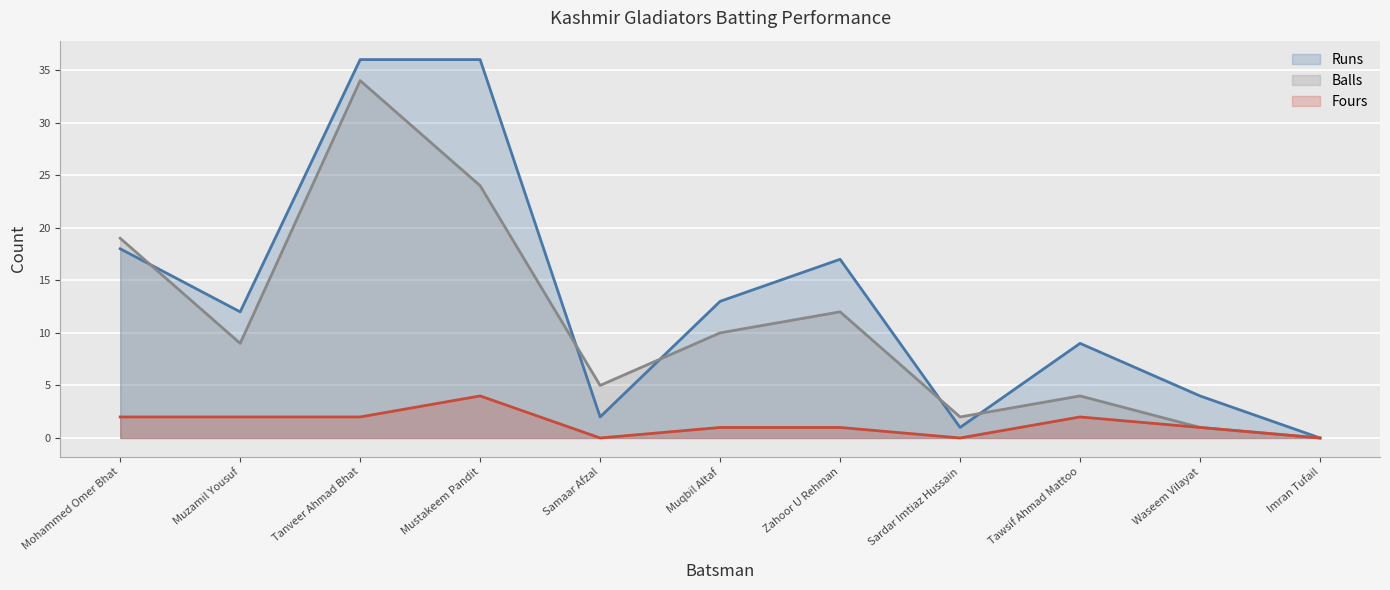

True or false: Balls and Runs cross at least once.

True